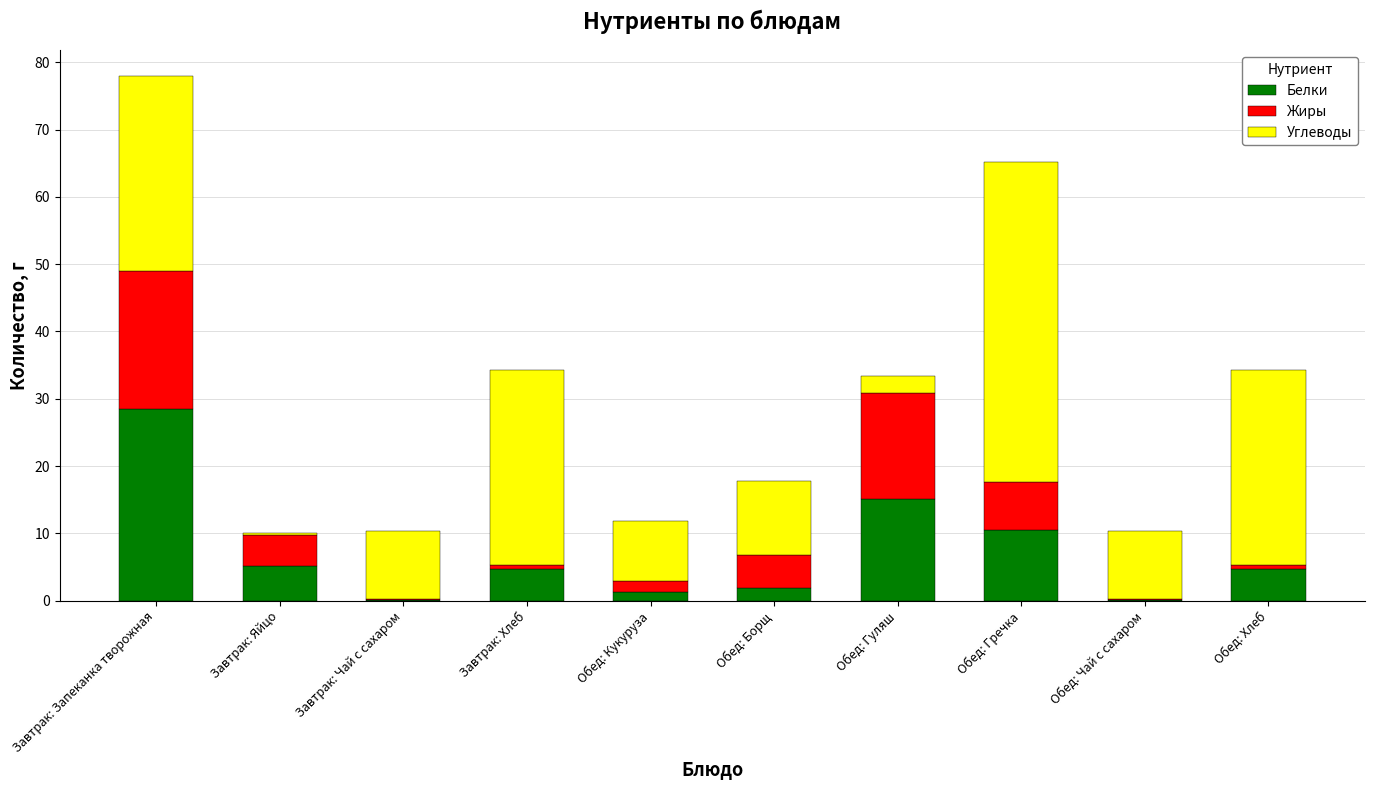

At which category is the sum across all series the highest?

Завтрак: Запеканка творожная